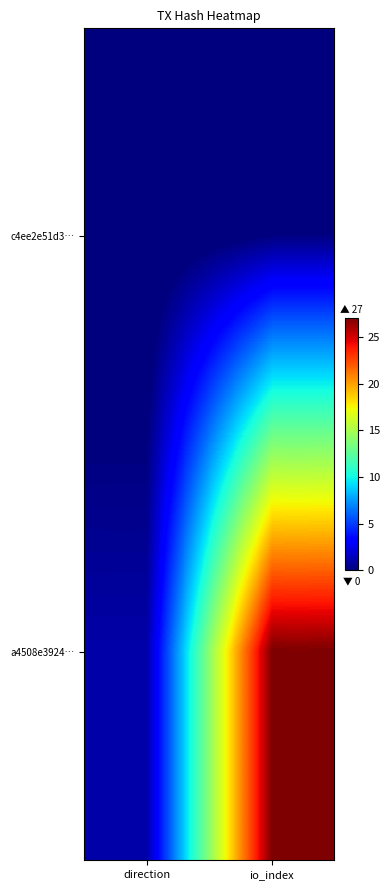

At how many categories does at least one series exceed 14?

1